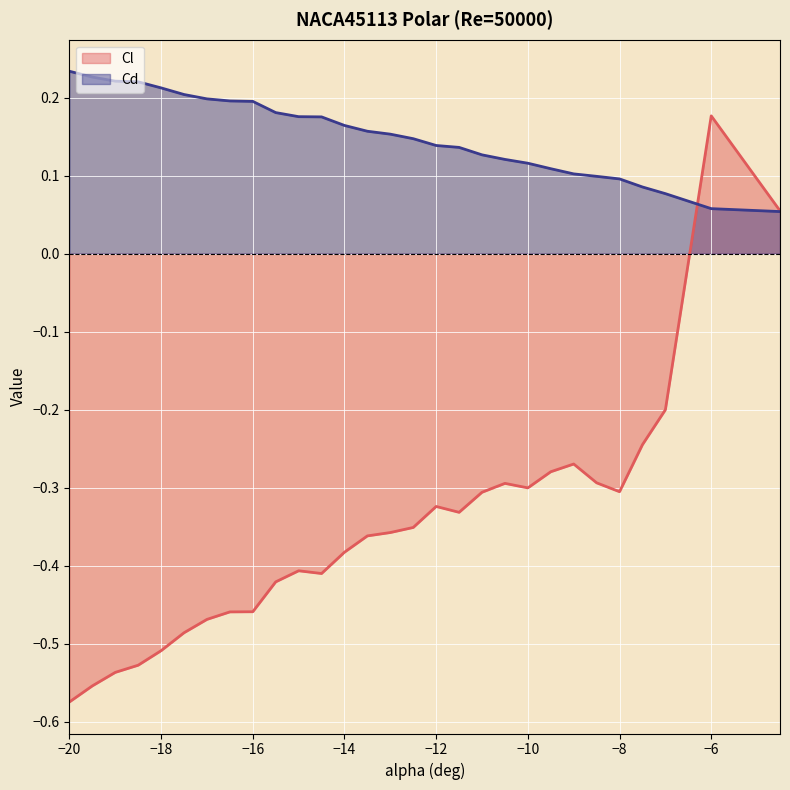

Which label corresponds to the smallest value in the chart?

−20